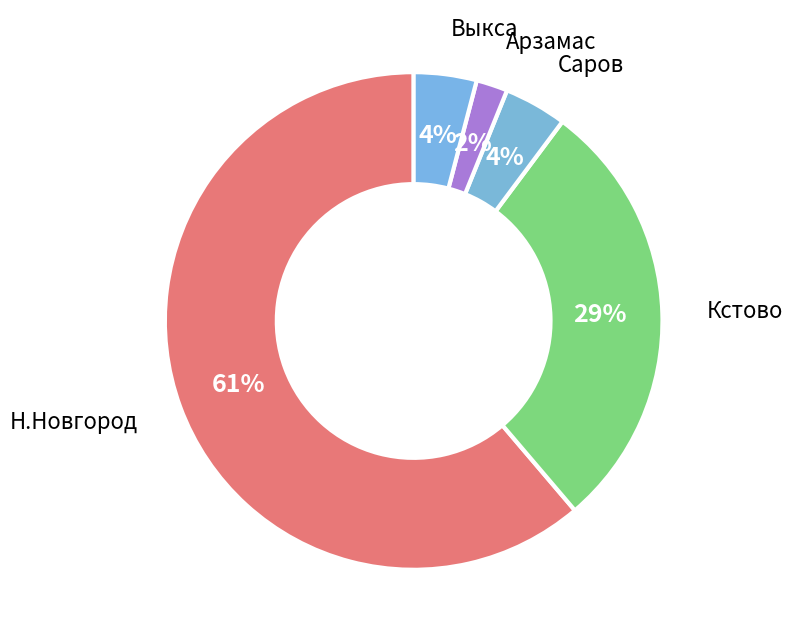

How many slices are in this pie chart?

5